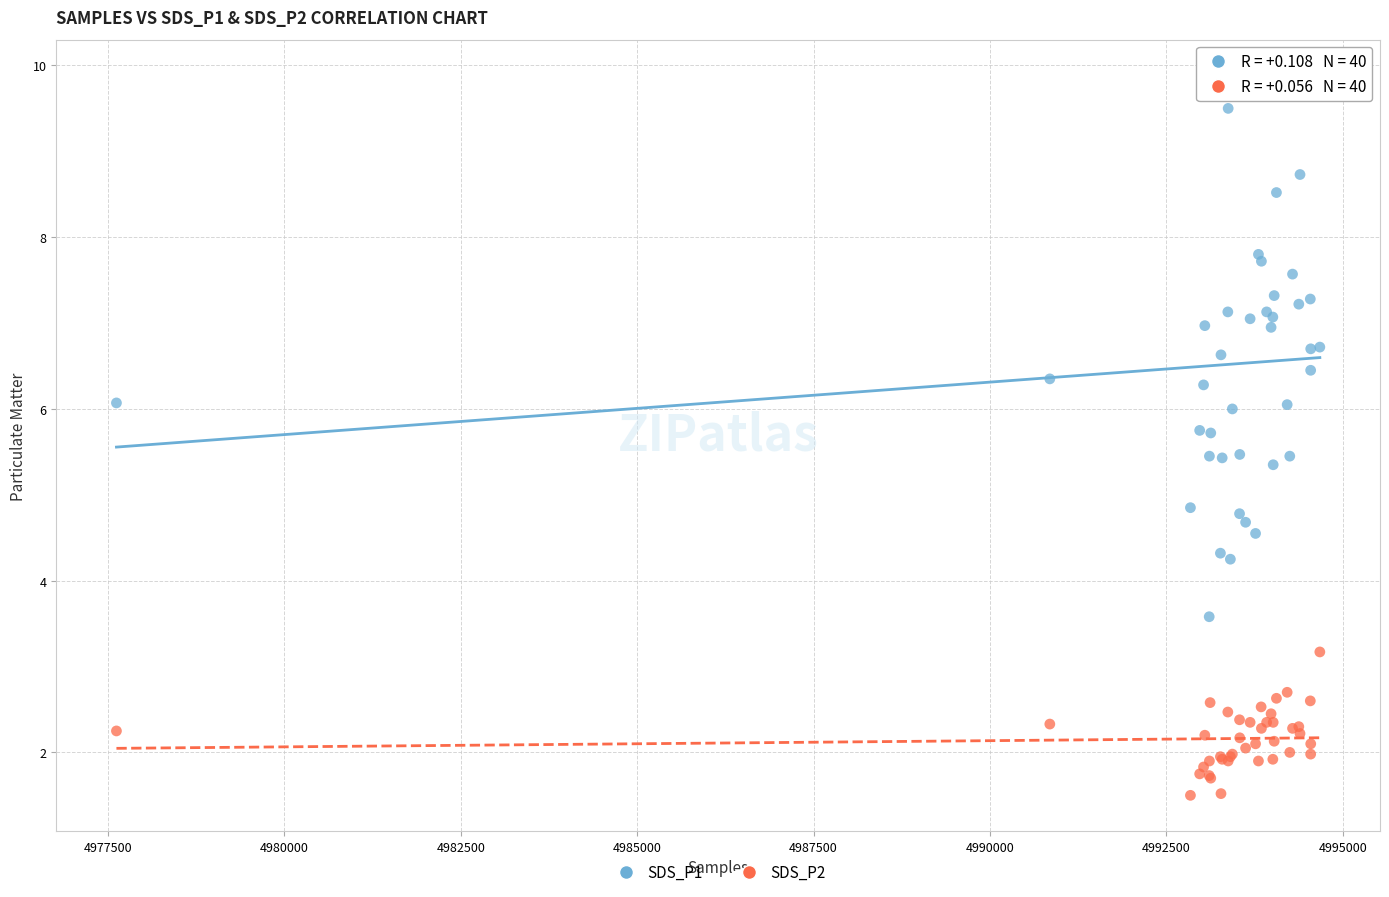

What is the X range (max minus min) for the scatter plot?

17056.0